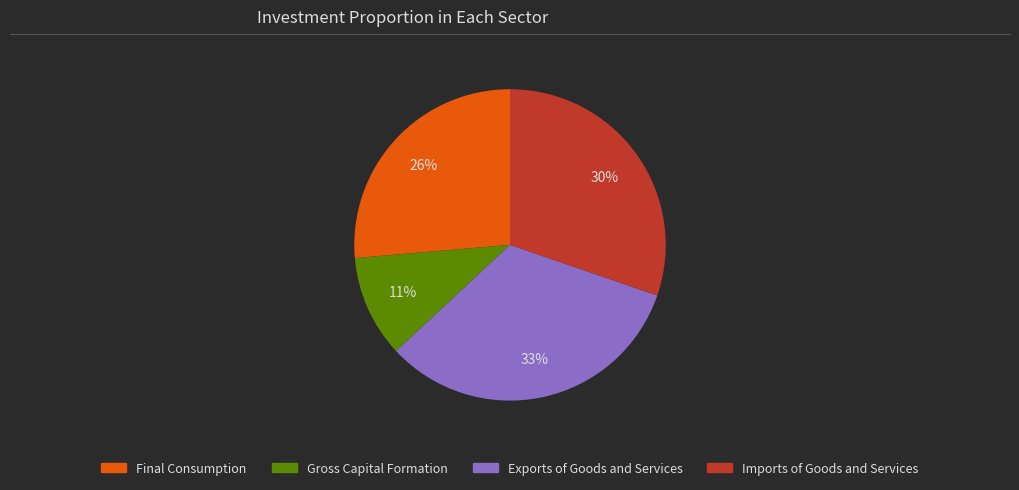

Does any single category account for the majority?

No